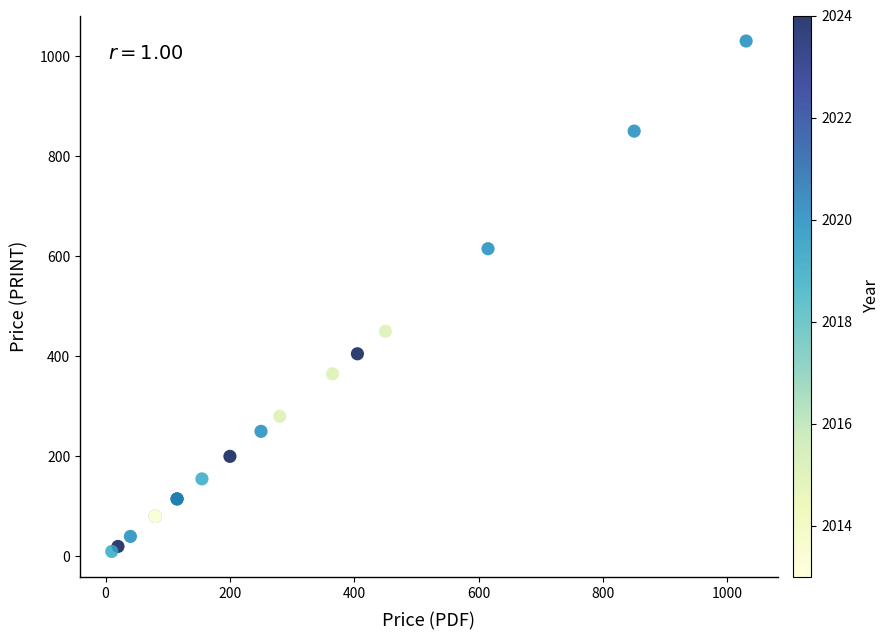

What Y value in the scatter plot is closest to 520?

450